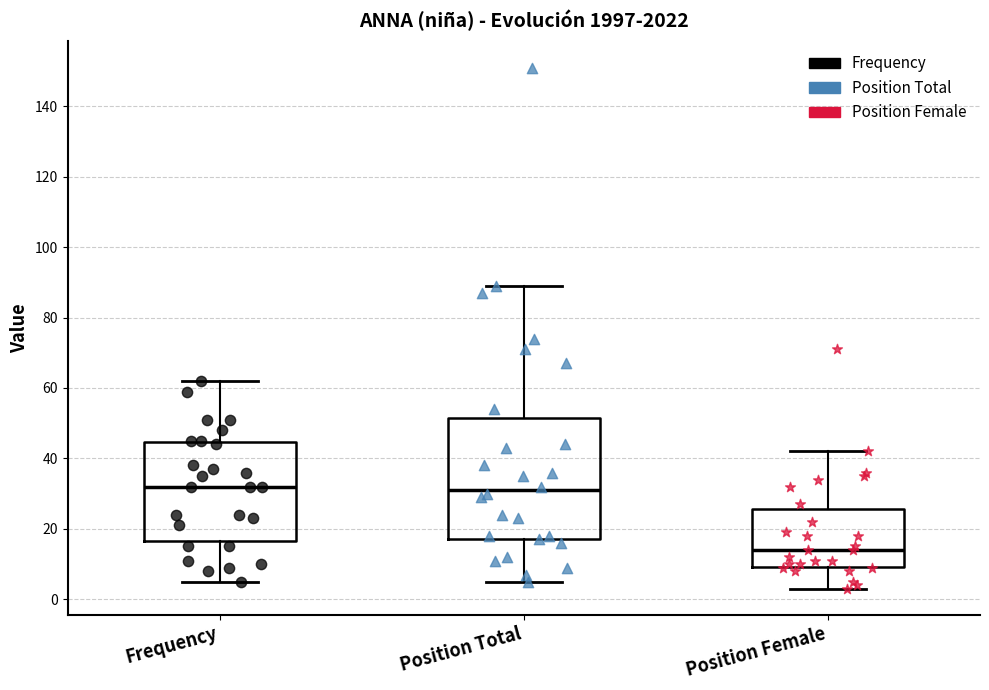

Reading left to right, transcribe this box plot: for each box, give where its median line is, the range the box spans, and where its two whiskers end, as read against the y-axis. The values are not printed on the chart, so give them approximately, as read against the axis.

Frequency: median 32, box 16 to 44, whiskers 6 to 62
Position Total: median 32, box 18 to 52, whiskers 6 to 90
Position Female: median 14, box 10 to 26, whiskers 4 to 42